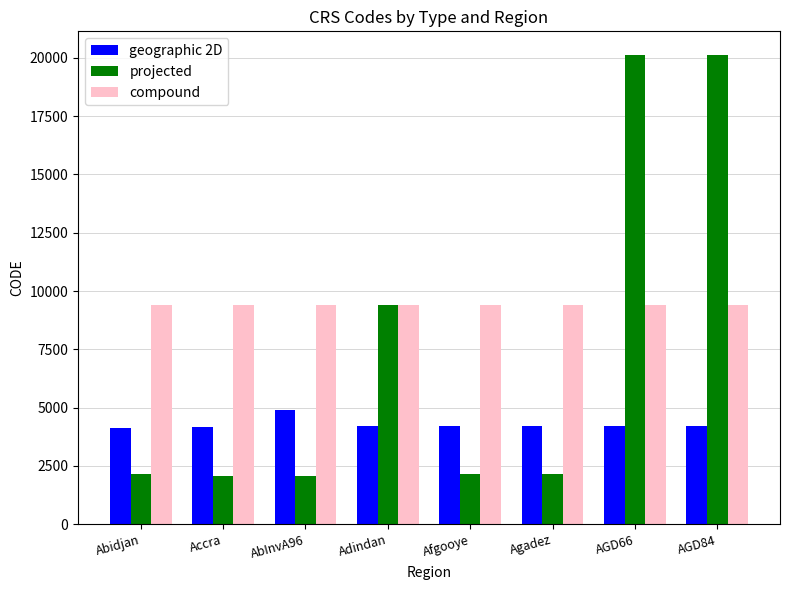

What is the highest value of the compound series?

9388